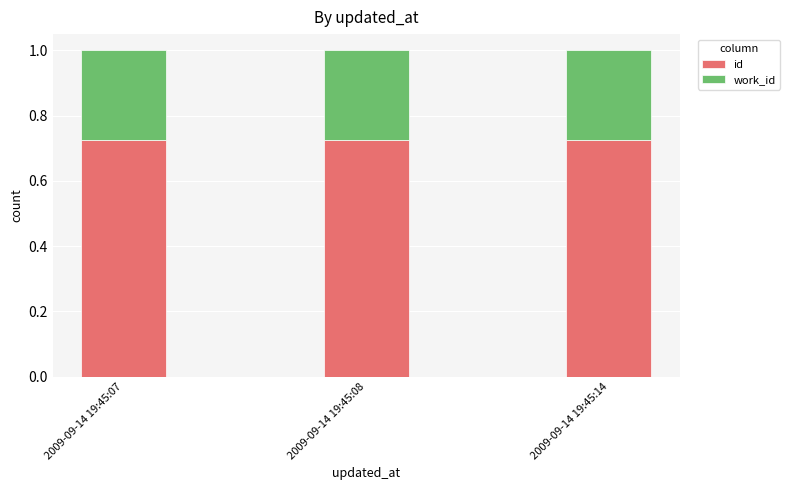

Is it true that id equals 1.0 at 2009-09-14 19:45:07?

False